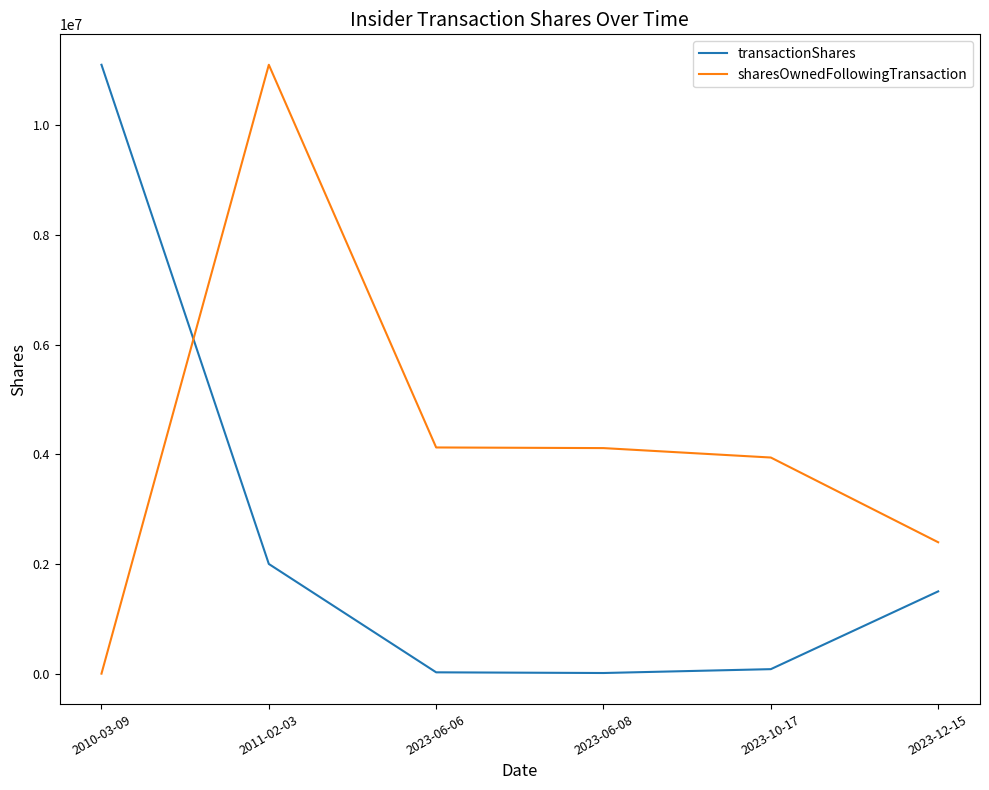

At which label does transactionShares first exceed 1500000?

2010-03-09